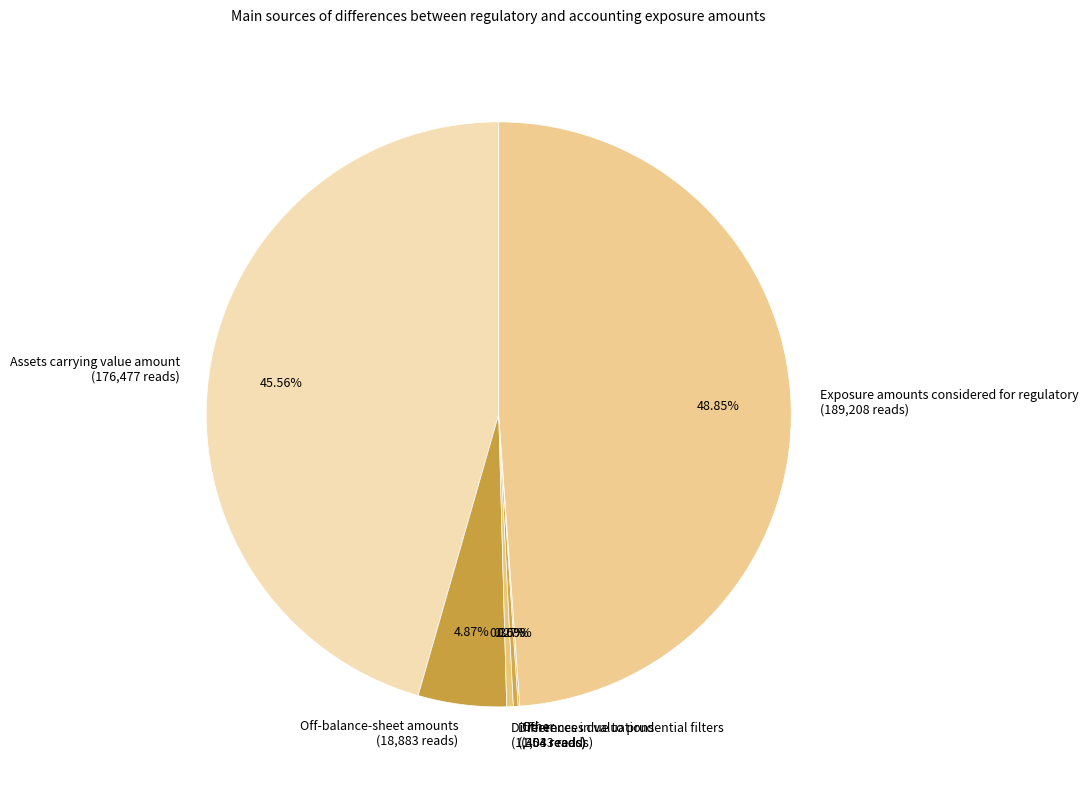

Is there a majority slice in this chart?

No